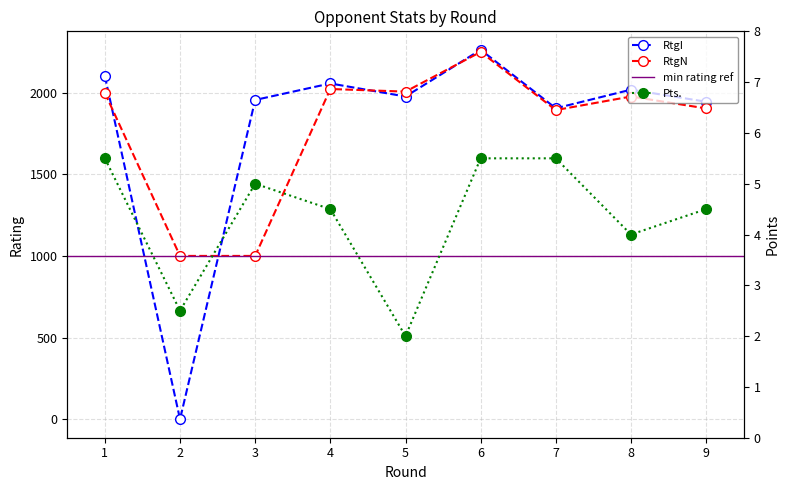

Which series has the largest range (max minus min)?

RtgI